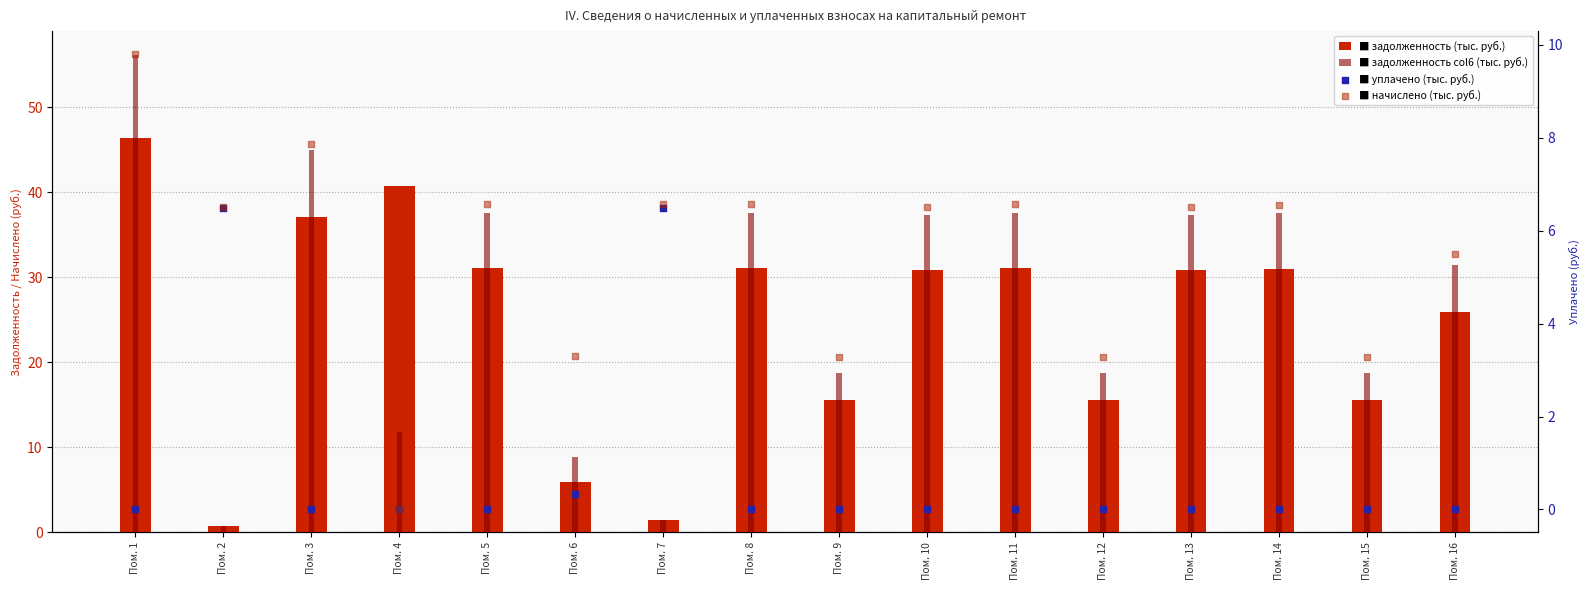

Which series reaches the maximum Y coordinate?

zadolzhennost_col6